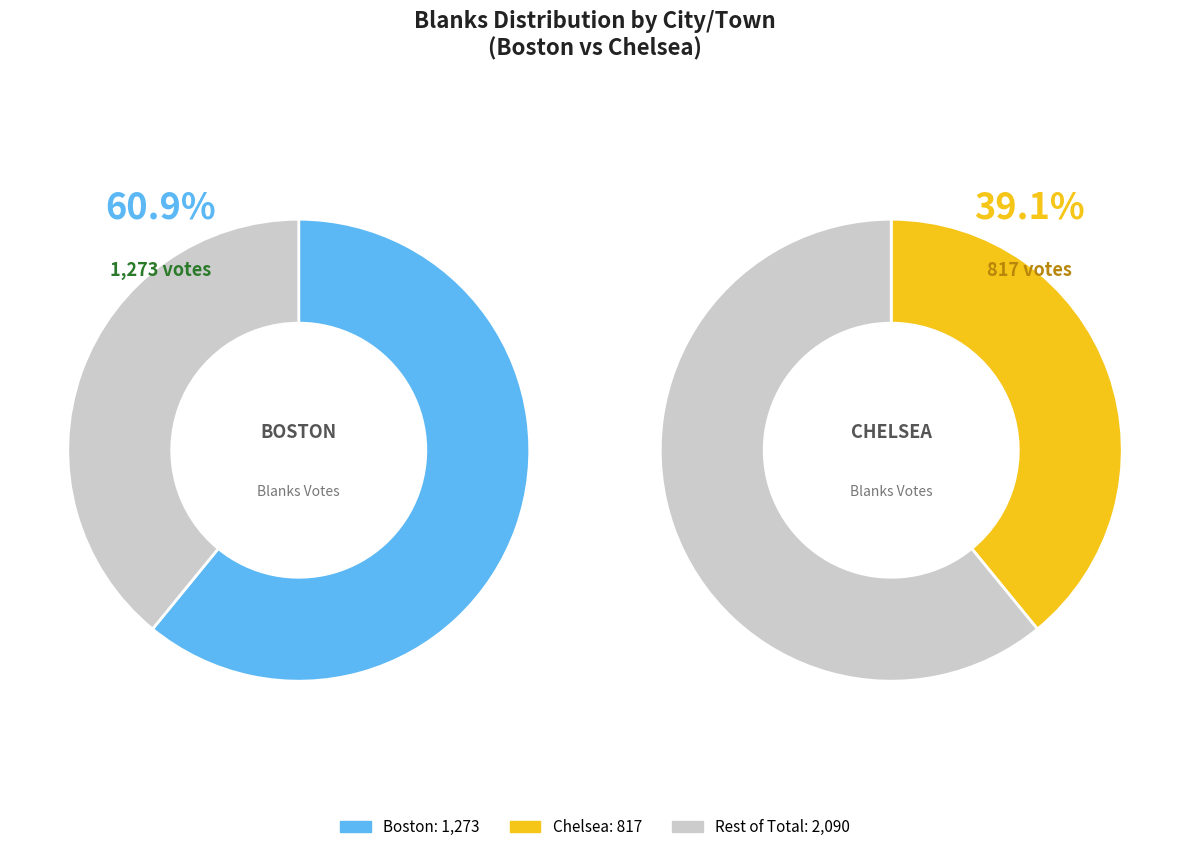

Which category accounts for the majority?

Boston